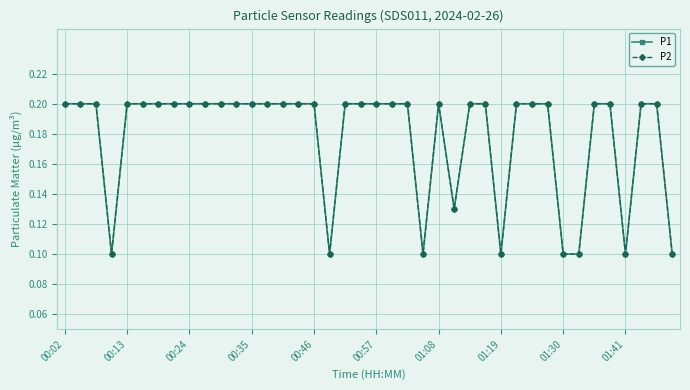

Does the chart have visible grid lines?

Yes